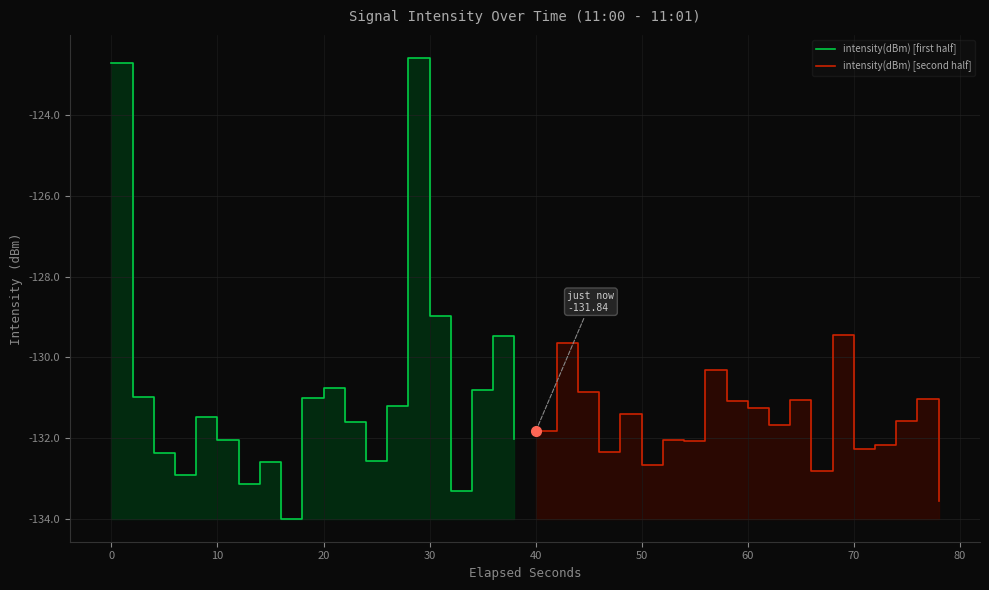

How many values in the intensity(dBm) [second half] series exceed -131?

4